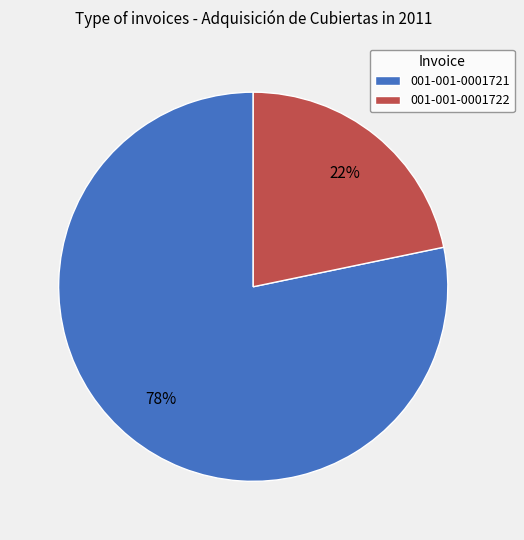

What percentage is the 001-001-0001721 slice, to the nearest percent?

78%